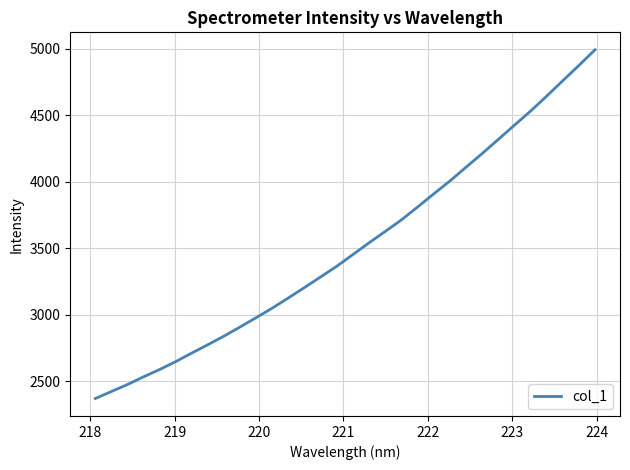

What is the sum of all values?

112267.7